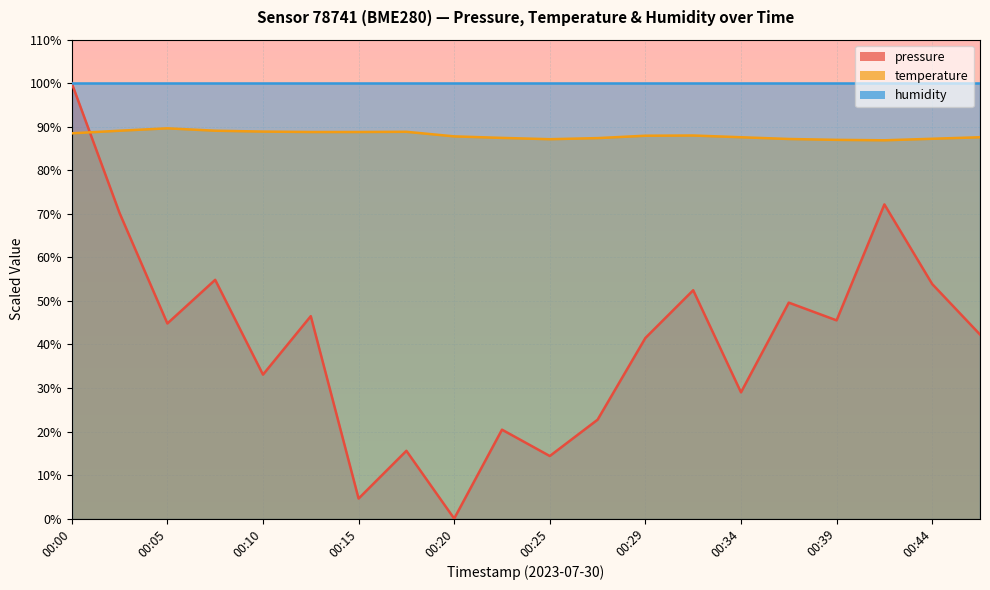

List the series in order of their overall mean, lowest first.

pressure, temperature, humidity